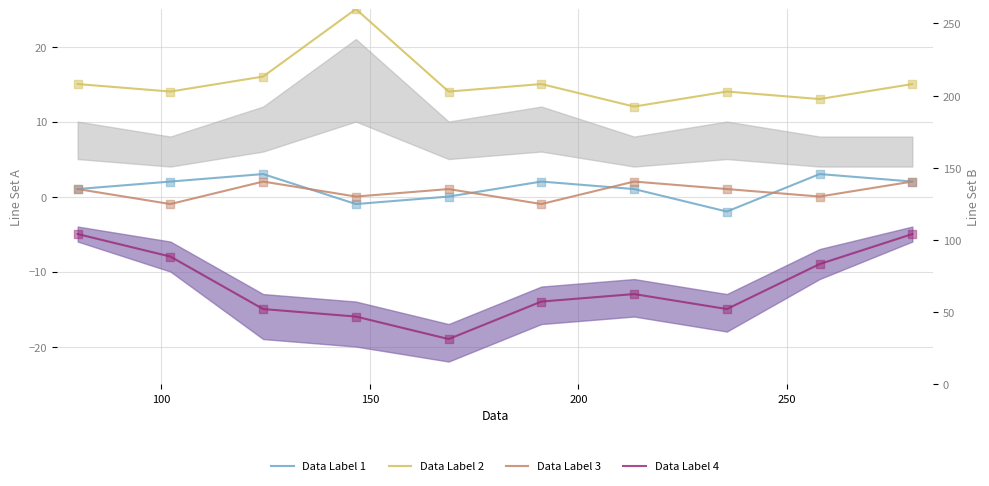

Which series reaches the maximum Y coordinate?

Data Label 2